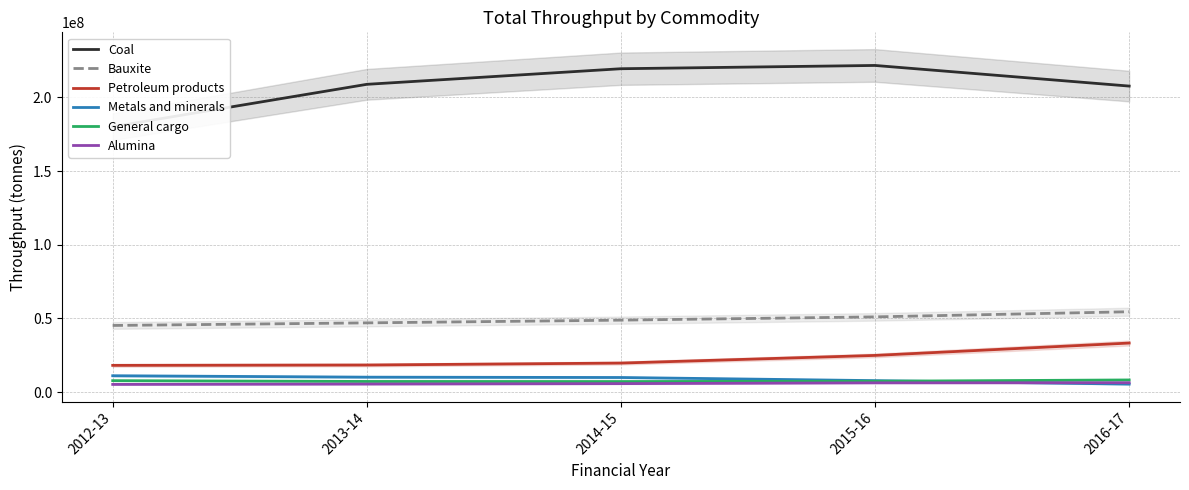

What is the approximate value of Metals and minerals at 2013-14?

10151401.9